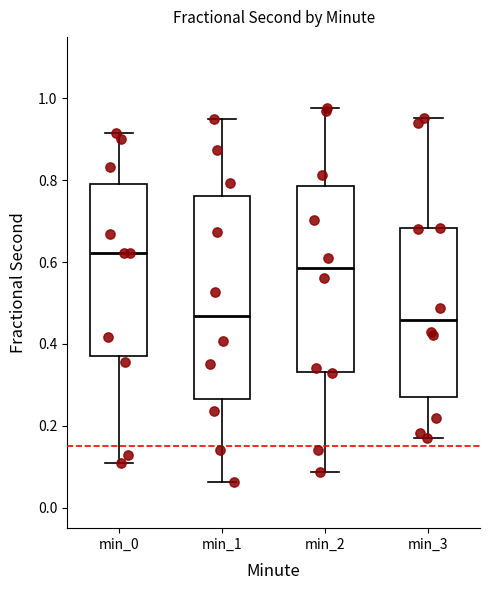

Where does the upper whisker of the box for min_1 end on the y-axis? The values are not printed on the chart, so give them approximately, as read against the axis.

0.96